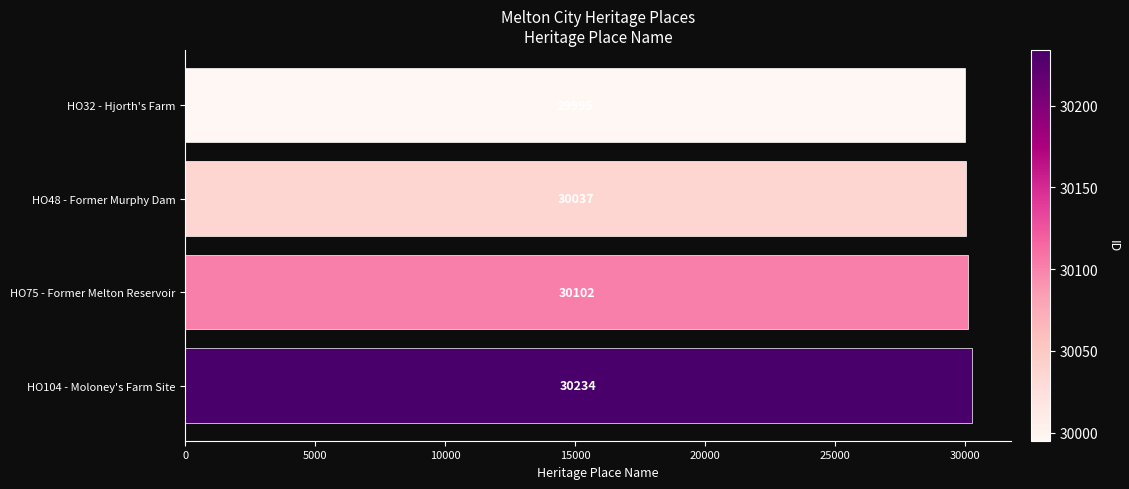

How many data points are less than 30102?

2